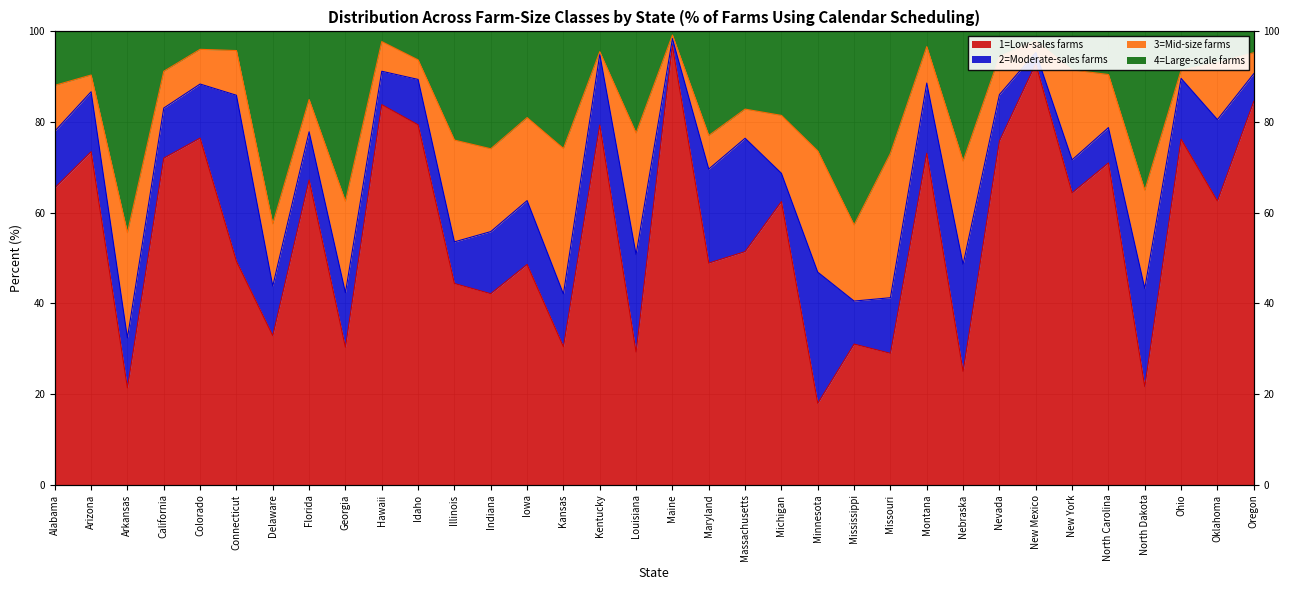

What is the difference between the highest and lowest values at Kentucky?

16.2